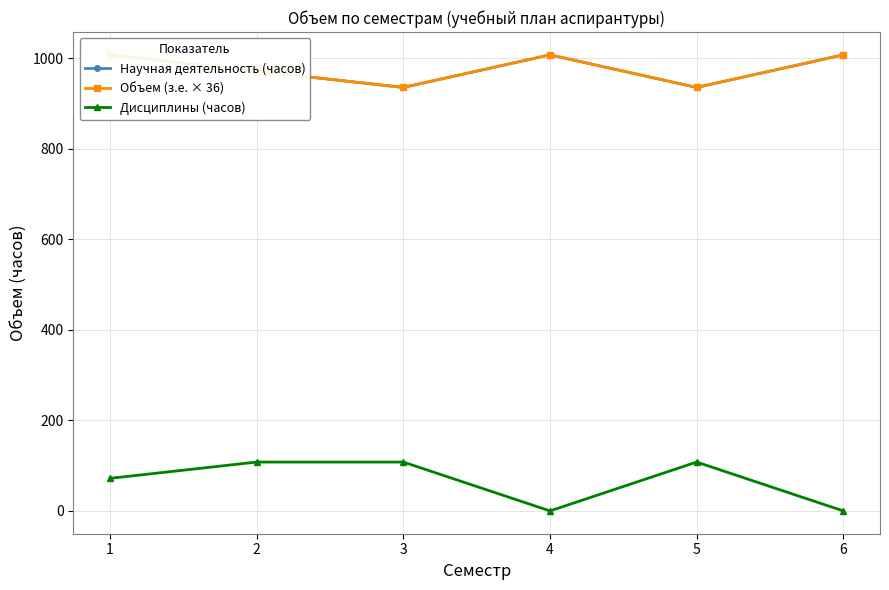

What is the difference between the highest and lowest values at 1?

936